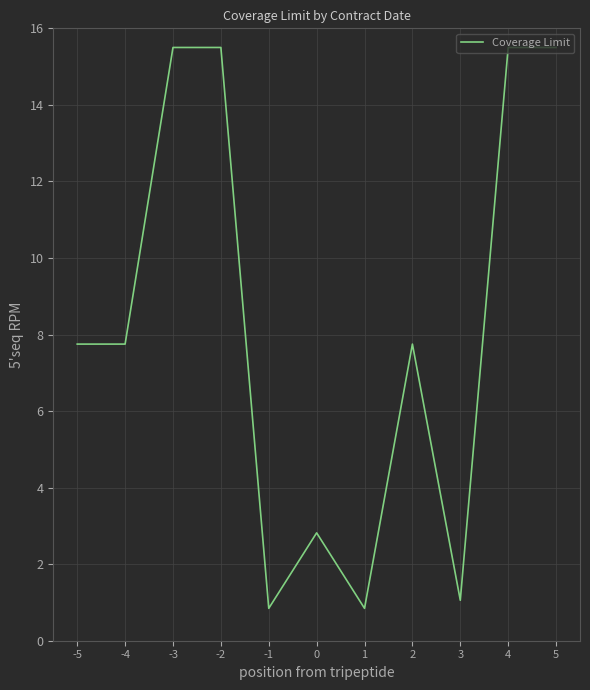

What is the difference between the maximum and minimum values?

14.7